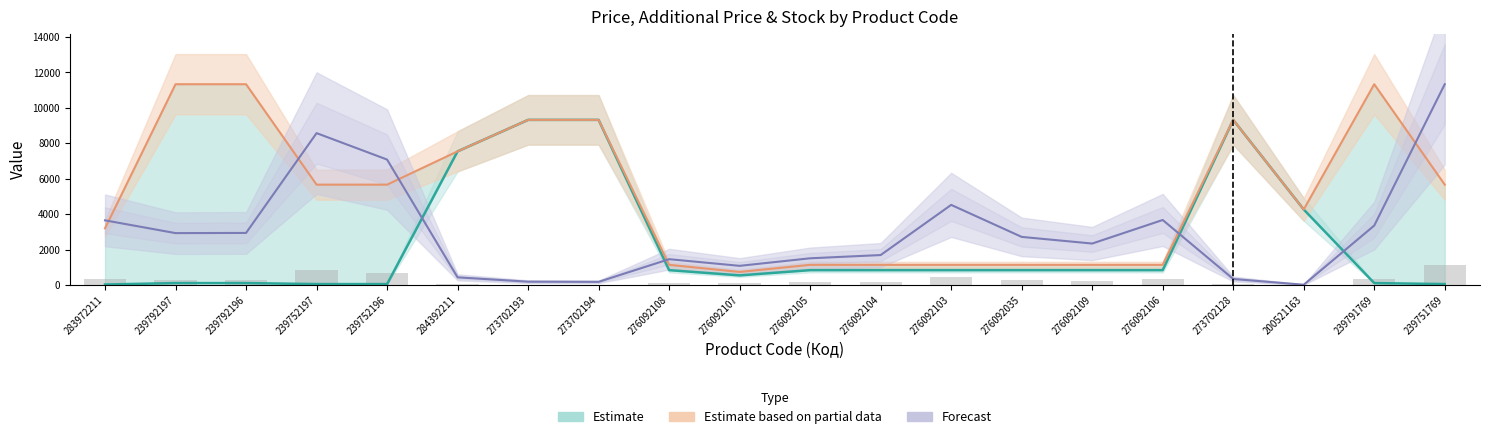

At 276092109, list the series in order from largest to smallest.

Forecast (Залишок scaled), Estimate based on partial data (Доп. ціна), Estimate (Ціна), Залишок (bars)